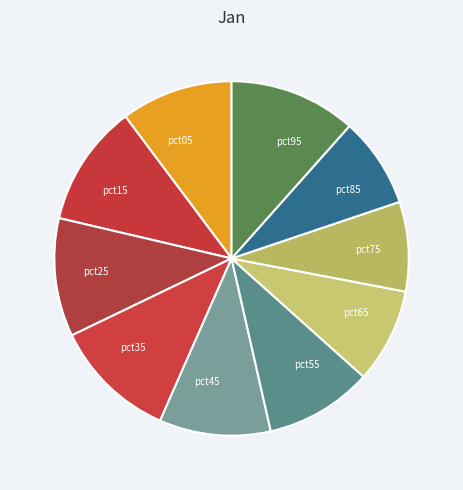

Between pct75 and pct55, which is larger?

pct55